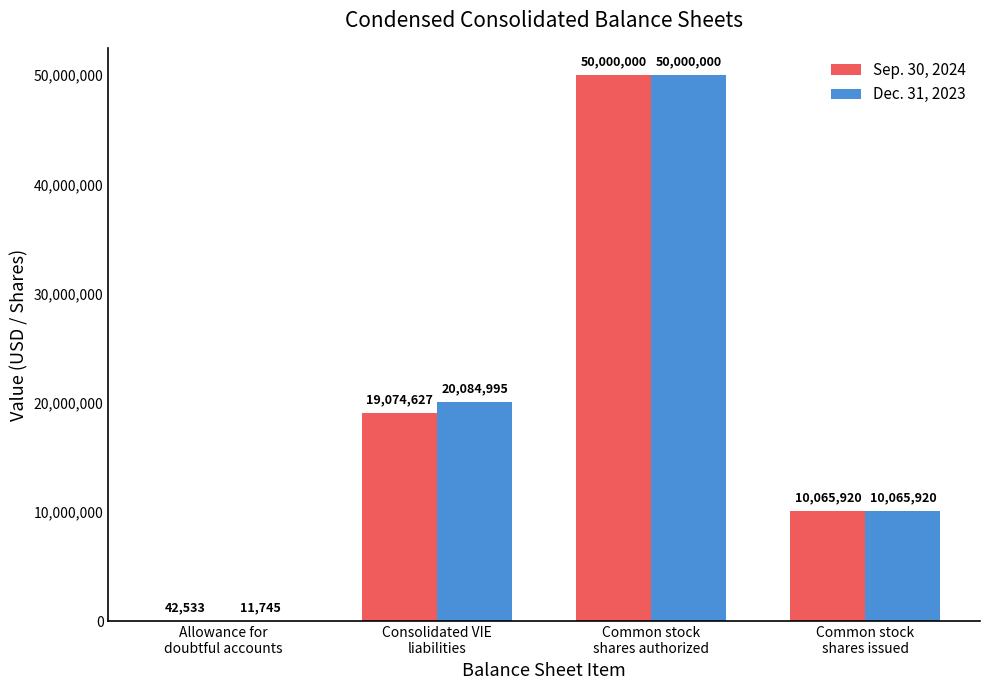

Reading left to right, what are all the values shown in this chart?

Sep. 30, 2024: Allowance for
doubtful accounts=42533	Consolidated VIE
liabilities=19074627	Common stock
shares authorized=50000000	Common stock
shares issued=10065920
Dec. 31, 2023: Allowance for
doubtful accounts=11745	Consolidated VIE
liabilities=20084995	Common stock
shares authorized=50000000	Common stock
shares issued=10065920